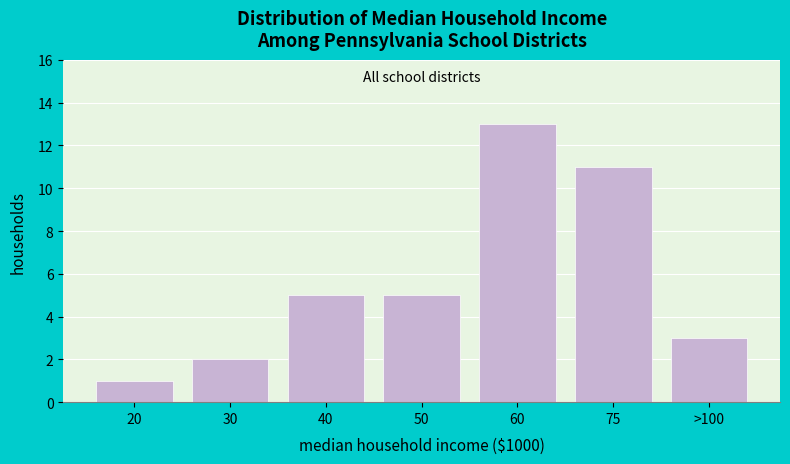

Reading left to right, what are all the values shown in this chart?

1	2	5	5	13	11	3